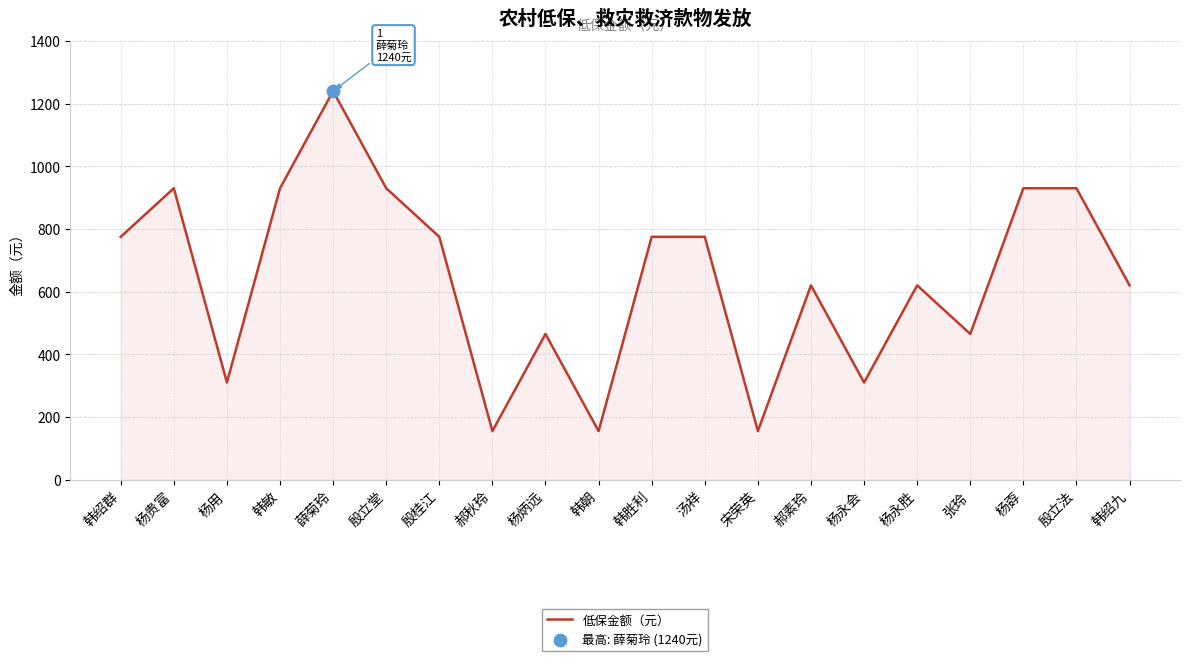

Between 郝素玲 and 韩朝, which is larger?

郝素玲